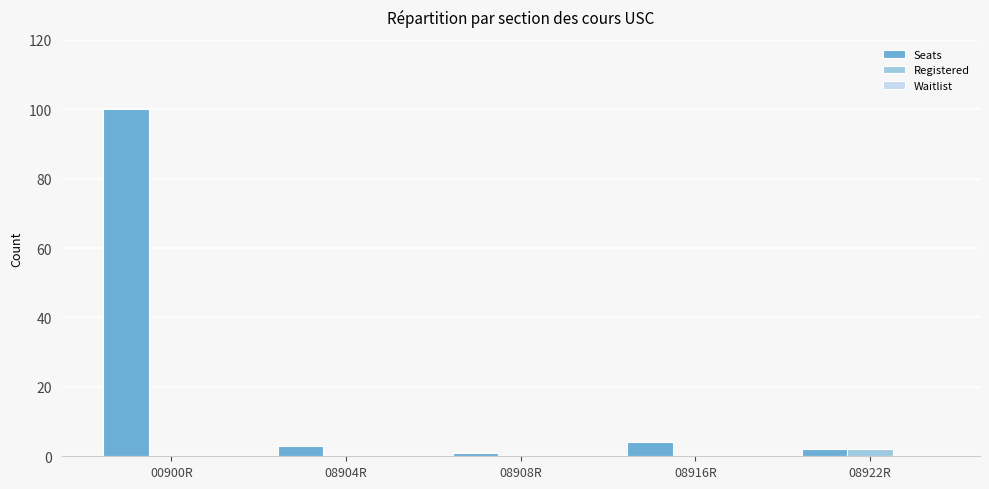

Between 00900R and 08922R, which series saw the biggest shift?

Seats